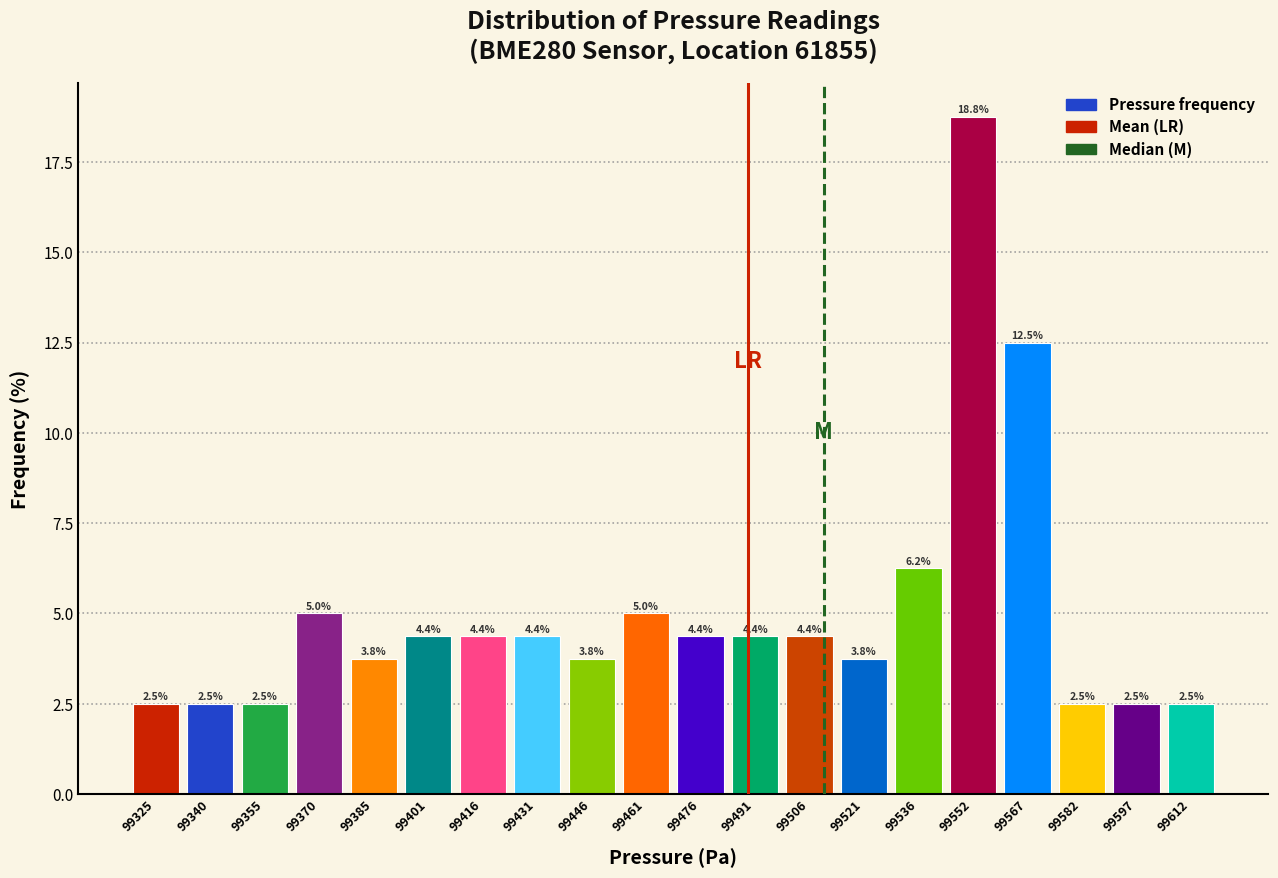

What is the height of the bar covering 99394 to 99408 on the x-axis? The bar edges are not printed on the chart, so give them approximately, as read against the axis.

4.4